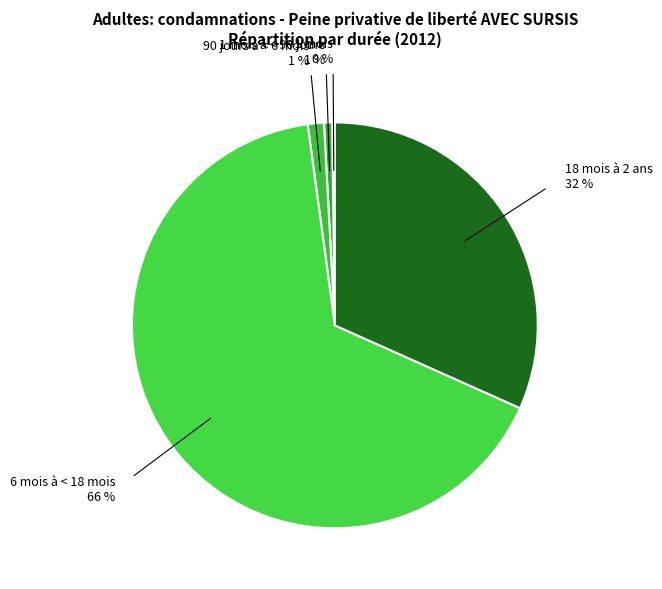

What is the smallest slice in the pie chart?

< 1 mois